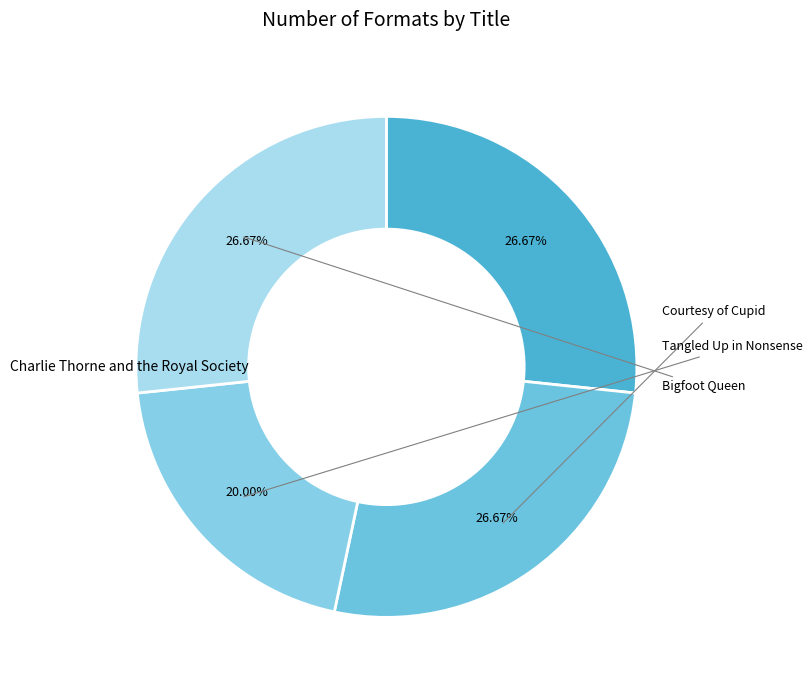

Is there a majority slice in this chart?

No